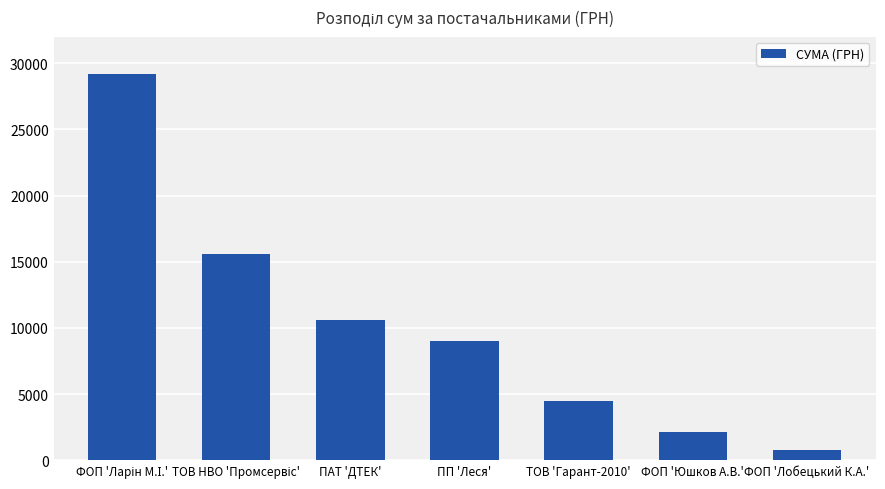

What is the maximum value shown in the chart?

29150.9